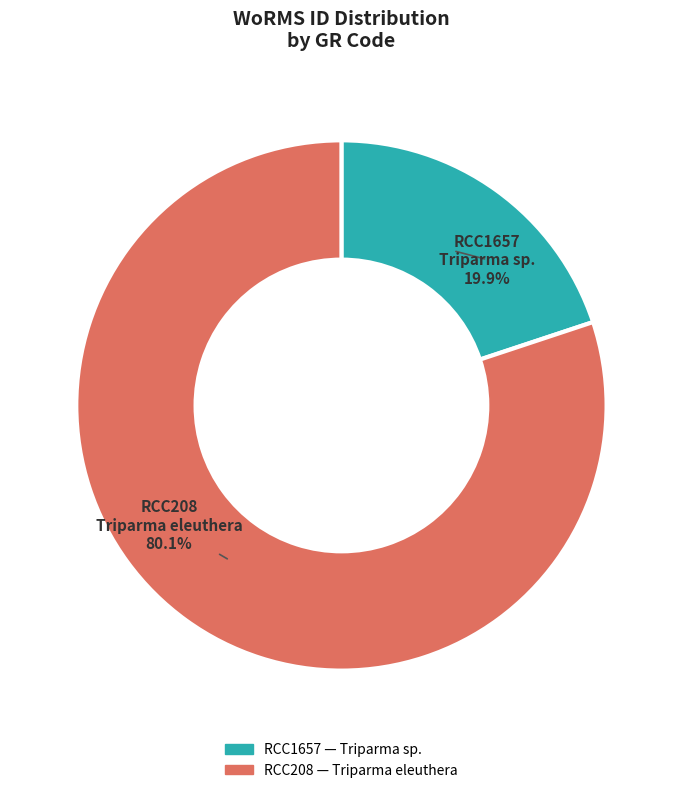

How many segments does this pie chart have?

2